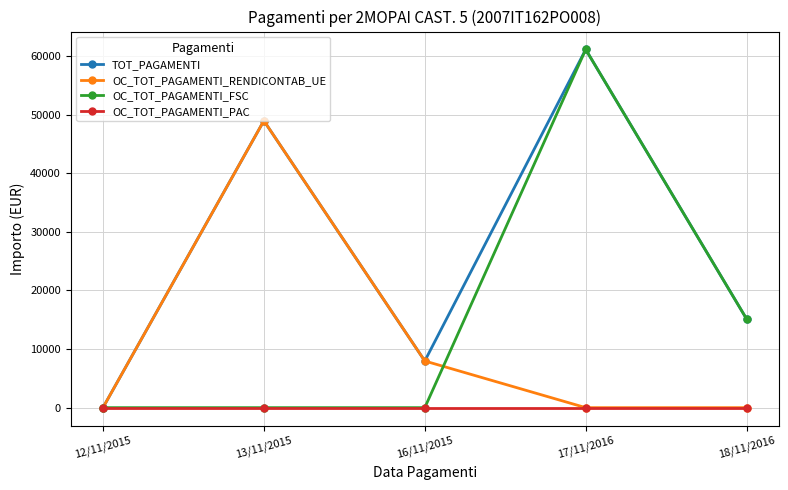

What is the value of the TOT_PAGAMENTI point at the 2nd from the left?

48942.6